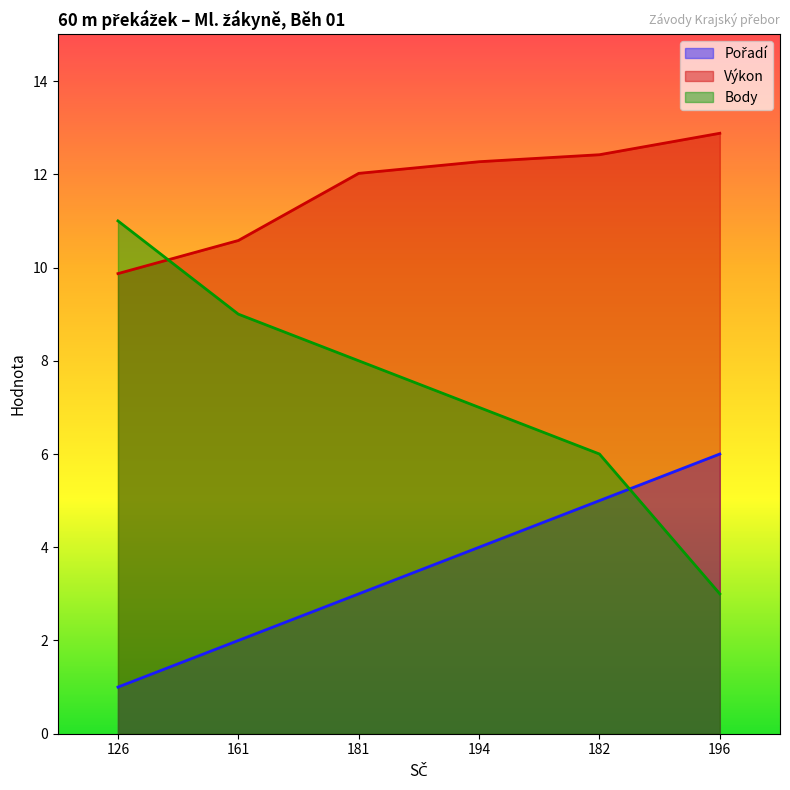

How many times do Body and Výkon cross each other?

1